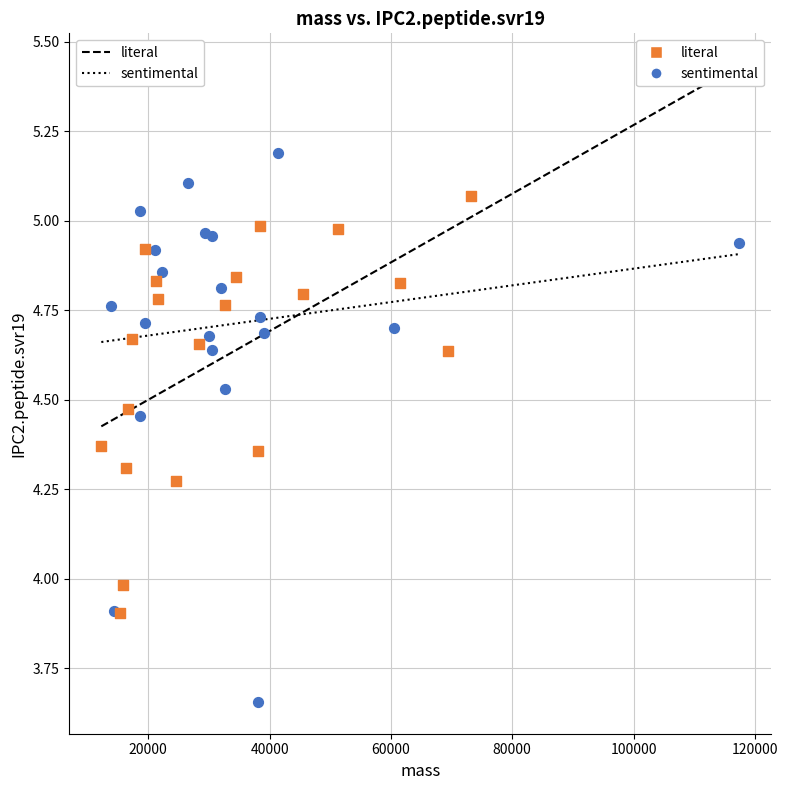

Which series has the widest spread of Y values?

sentimental